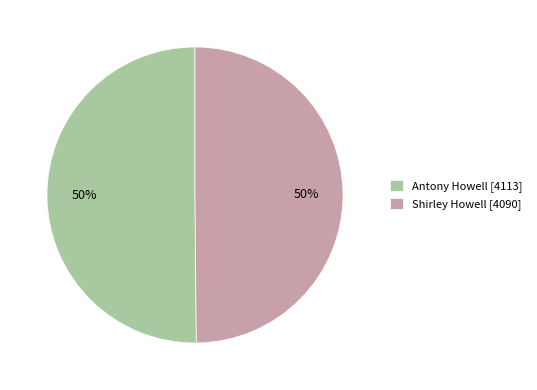

How many segments does this pie chart have?

2